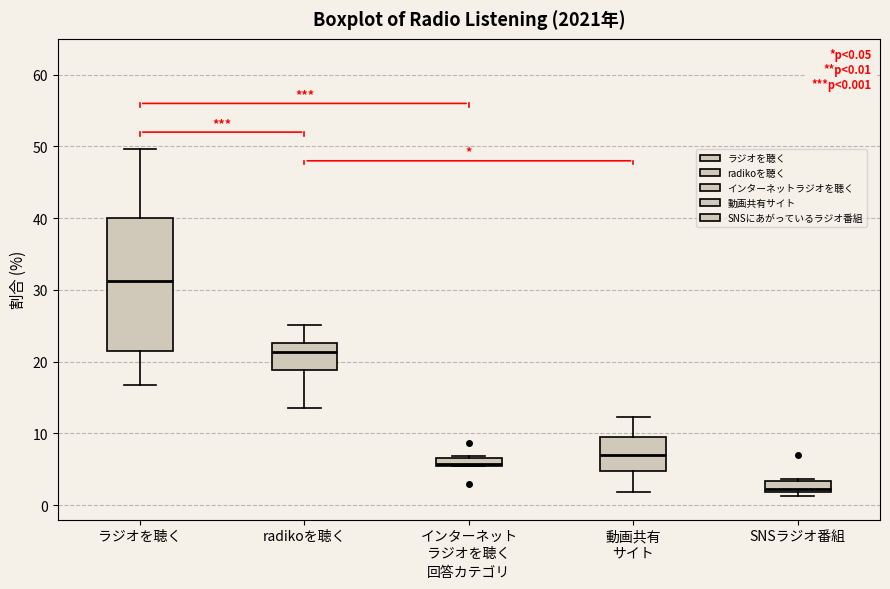

Comparing the boxes themselves (not the whiskers), which one is the tallest?

ラジオを聴く